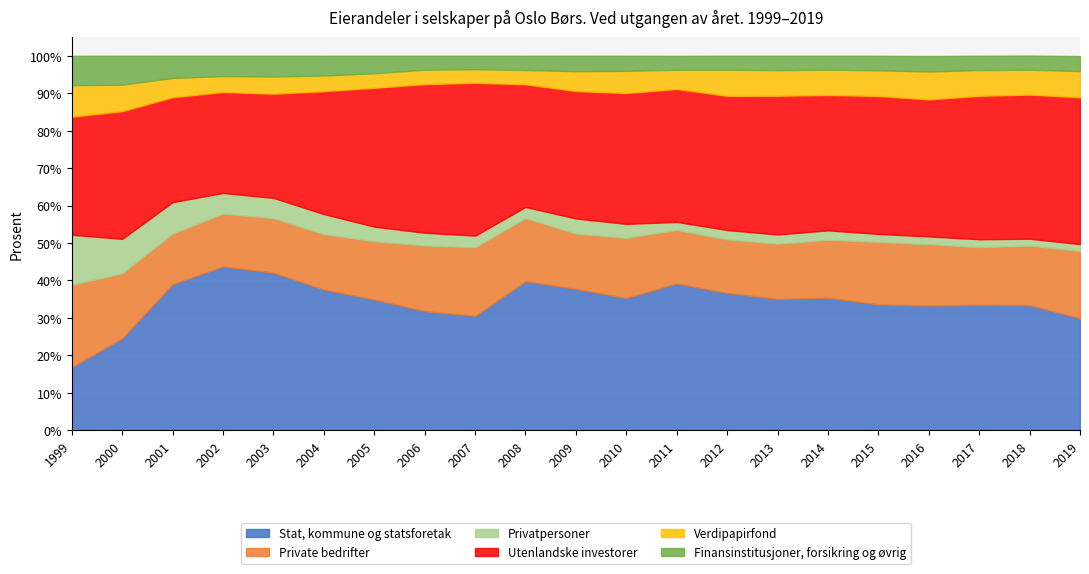

How many lines are shown in the chart?

6